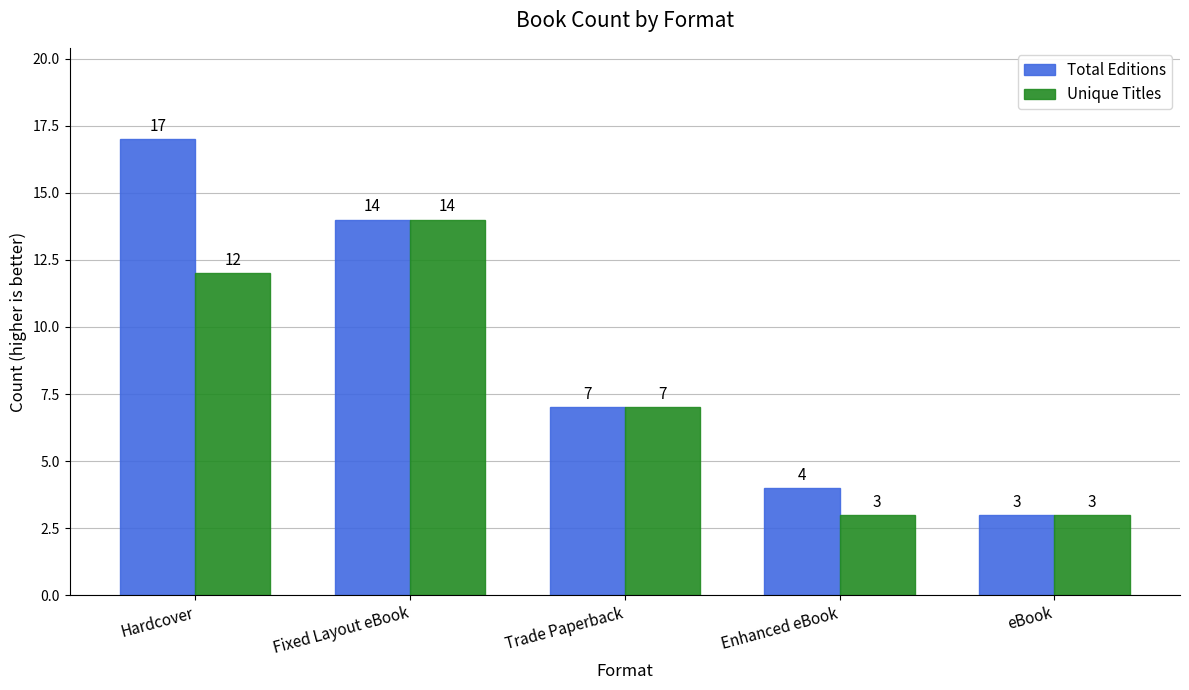

Reading right to left, list all the values displayed in this chart.

Total Editions: 3	4	7	14	17
Unique Titles: 3	3	7	14	12